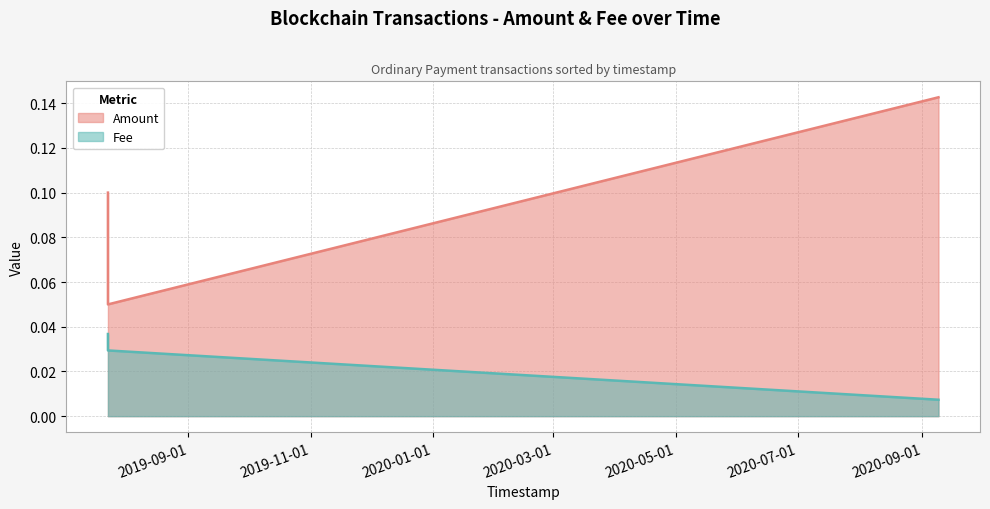

What is the maximum value shown in the chart?

0.1